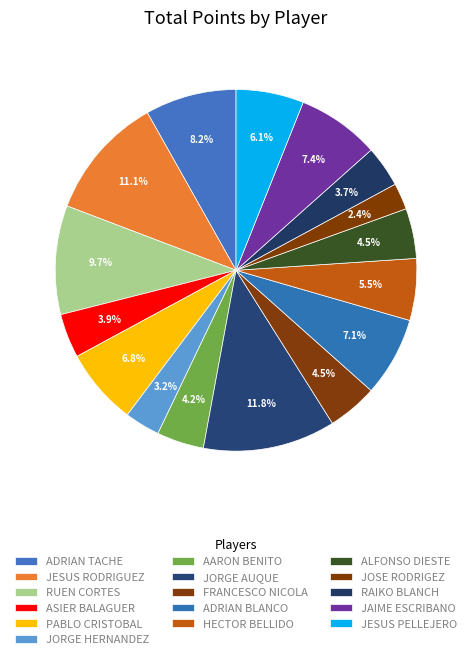

Is it true that JAIME ESCRIBANO is 21% of the pie?

False